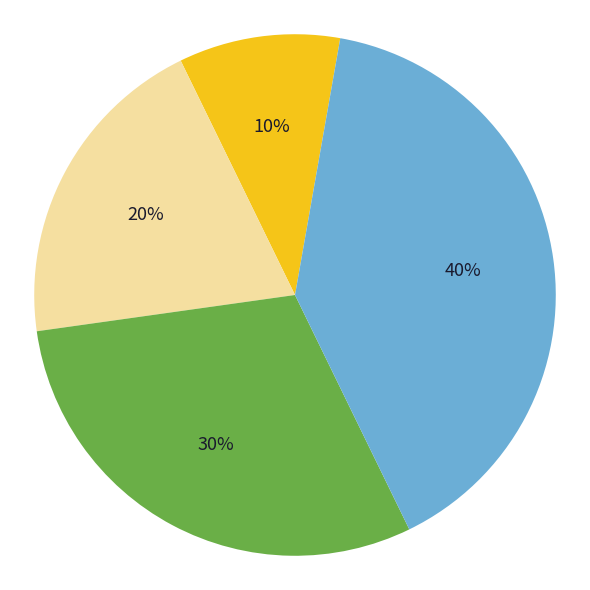

To the nearest percent, what is the difference between the largest and smallest slice percentages?

30%